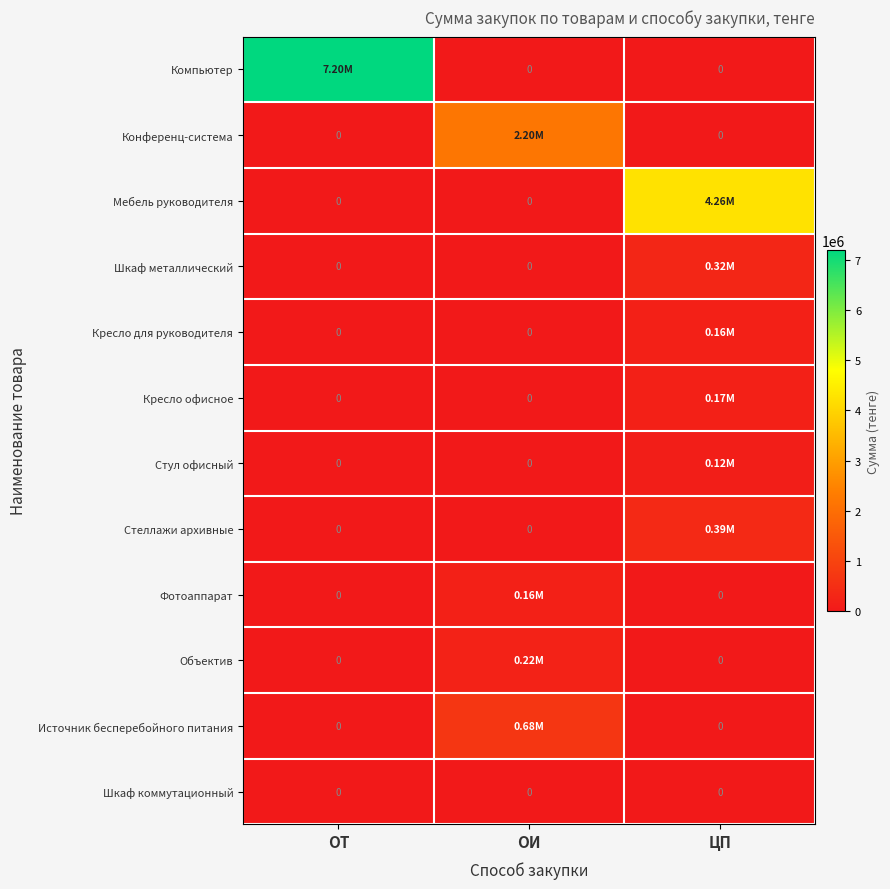

At how many categories does at least one series exceed 306311?

3